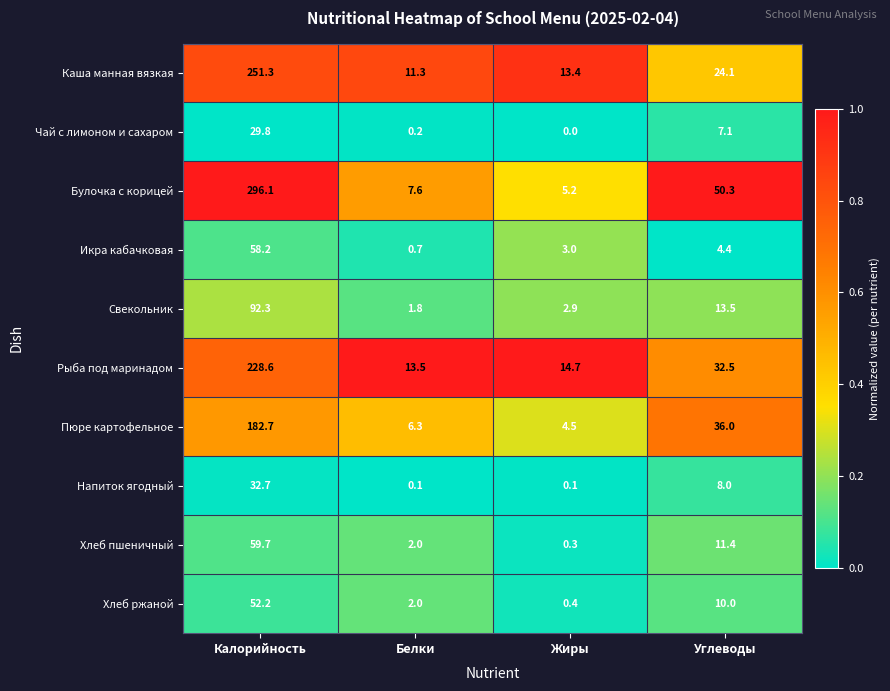

What is the spread (max minus min) of values at Калорийность?

266.3